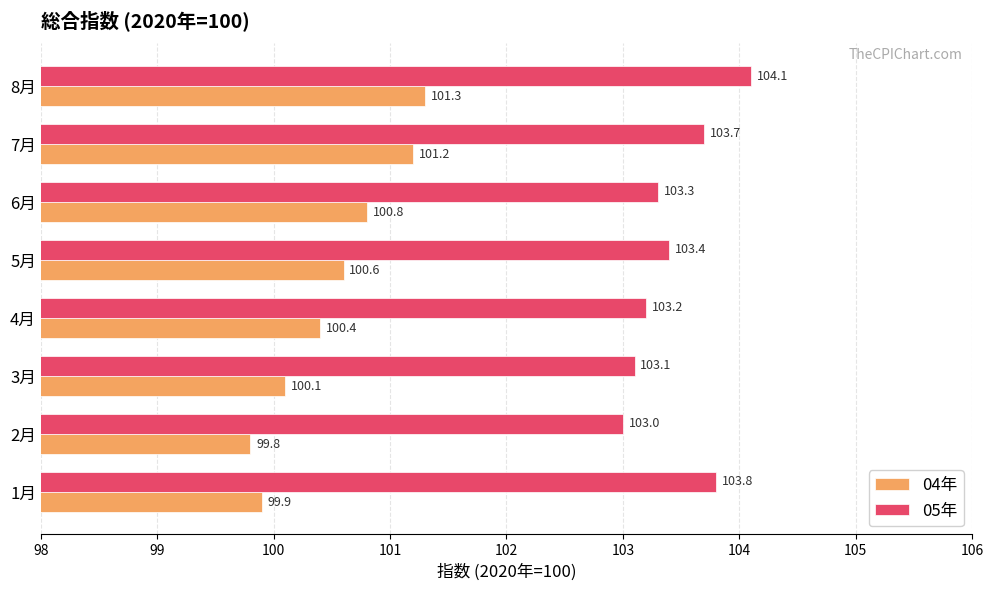

What is the difference between the maximum and second lowest values in the 05年 series?

1.0